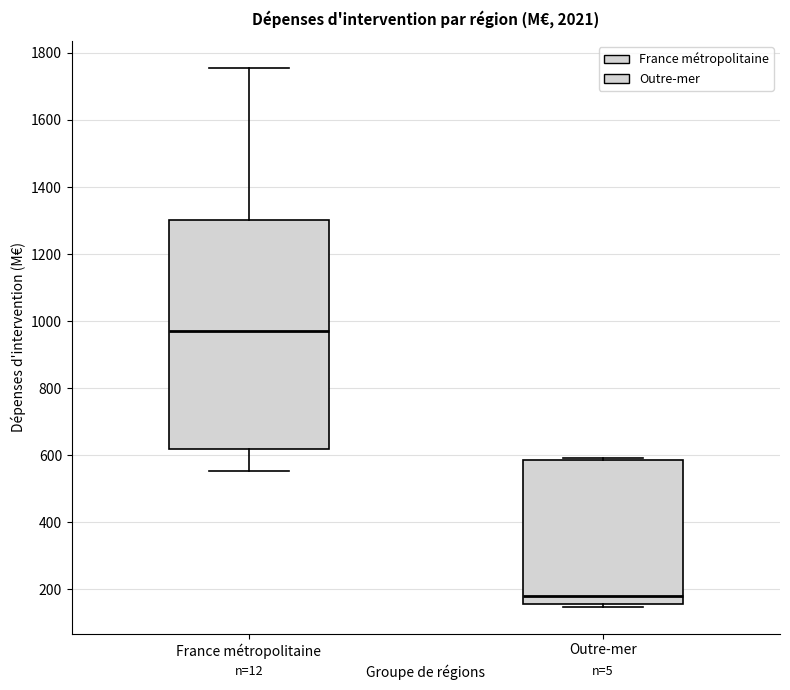

Where is the lower edge of the box for Outre-mer on the y-axis? The values are not printed on the chart, so give them approximately, as read against the axis.

160